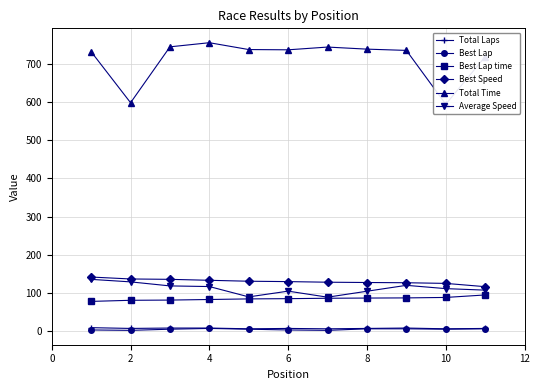

What is the greatest value displayed?

755.0